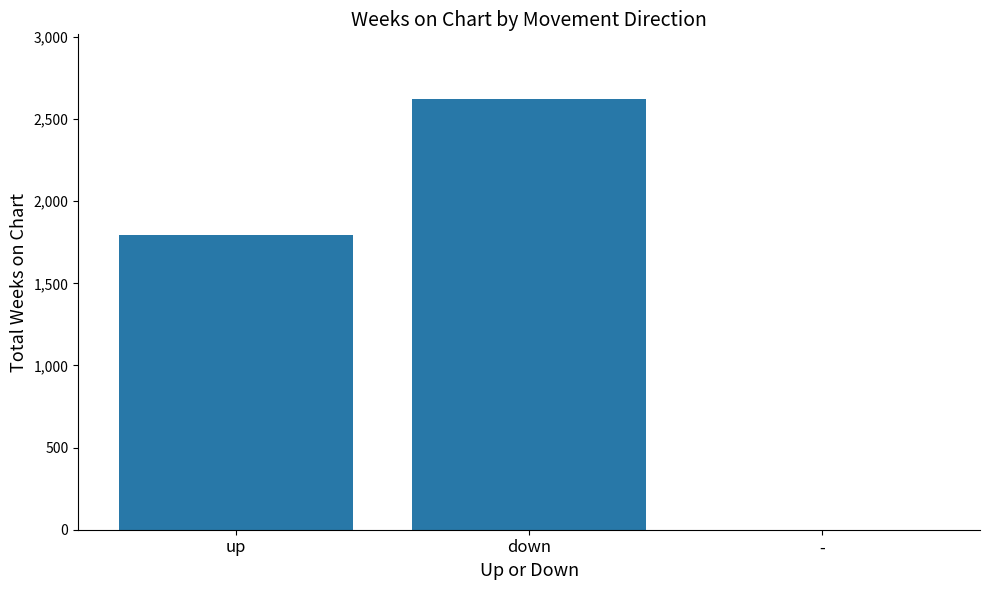

At which label is the value closest to 1312?

up